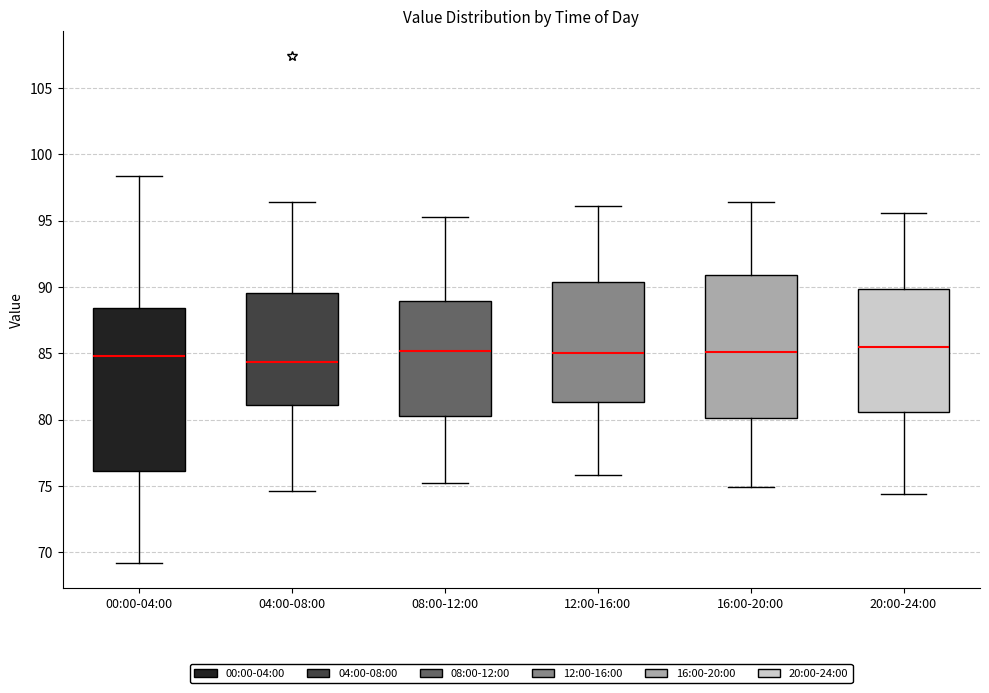

Where does the lower whisker of the box for 04:00-08:00 end on the y-axis? The values are not printed on the chart, so give them approximately, as read against the axis.

74.5